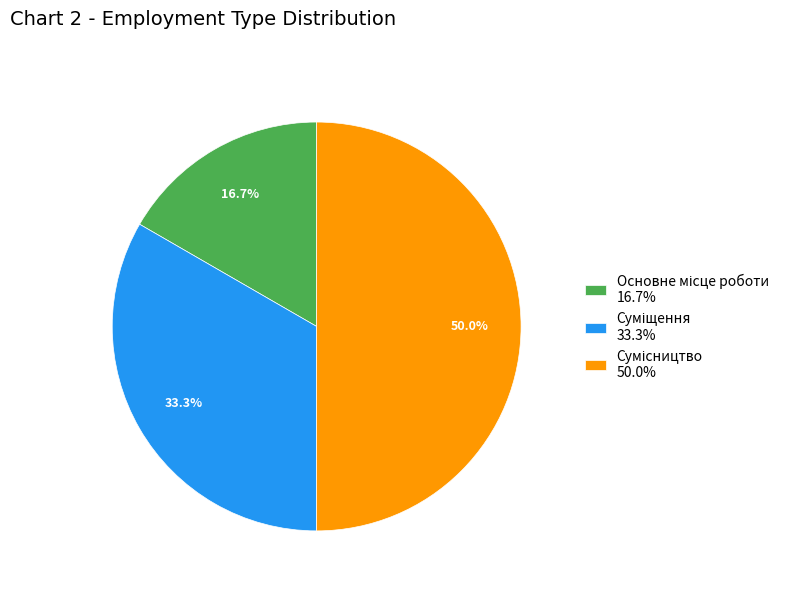

To the nearest percent, what percentage of the pie is Сумісництво?

50%